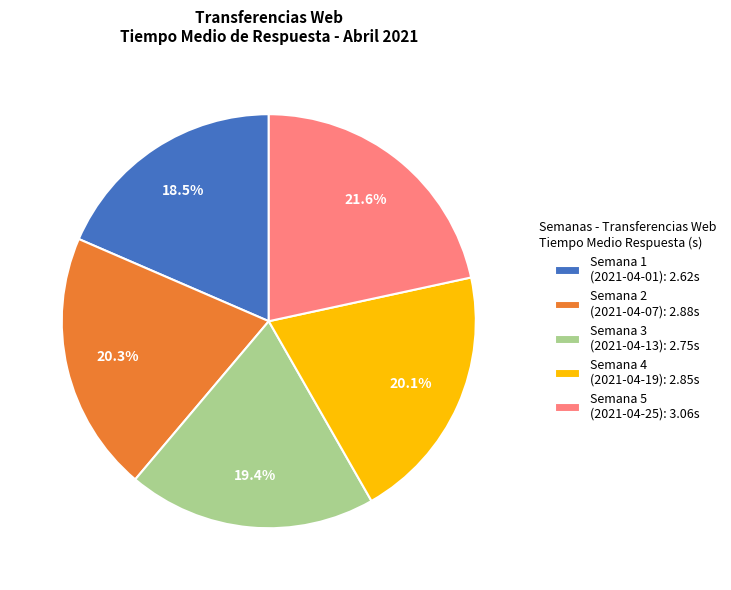

What is the total percentage of Semana 2 (2021-04-07): 2.88s and Semana 1 (2021-04-01): 2.62s?

38.8%